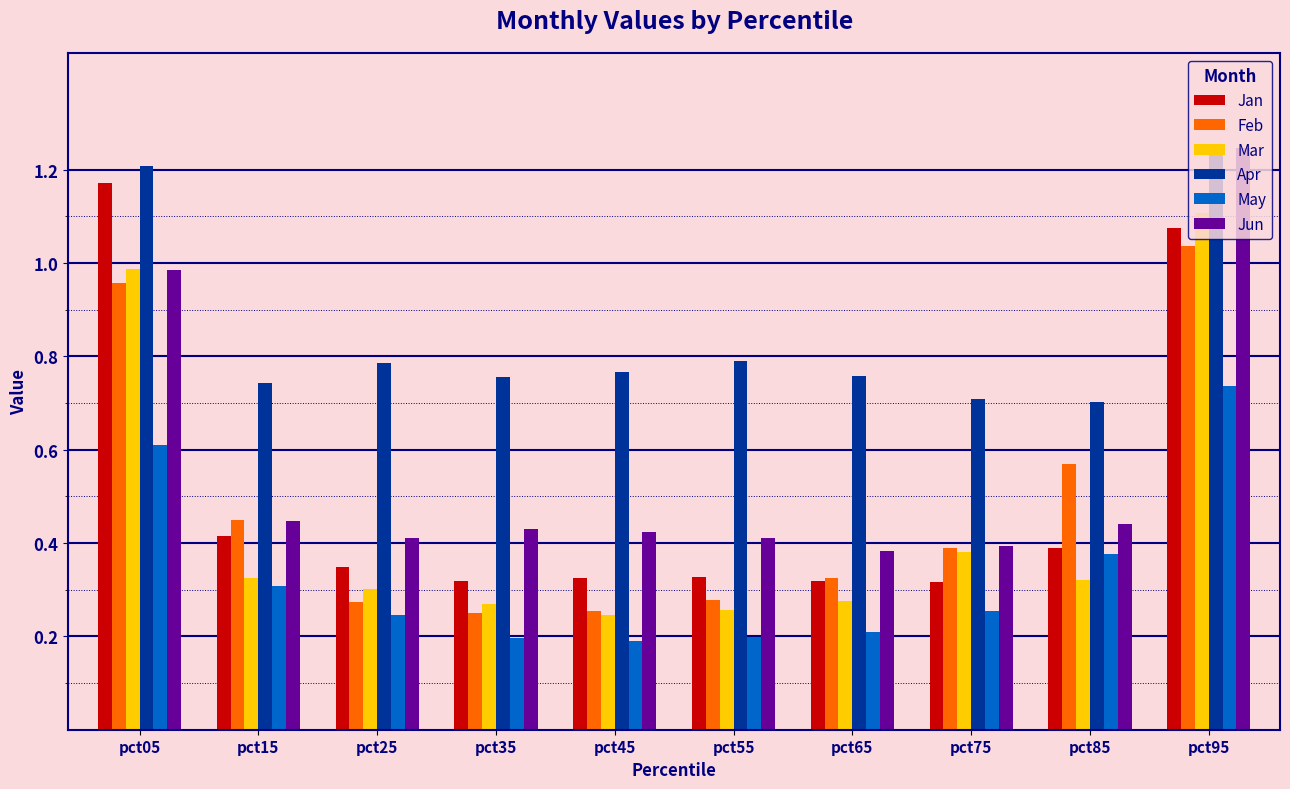

At pct25, list the series in order from largest to smallest.

Apr, Jun, Jan, Mar, Feb, May